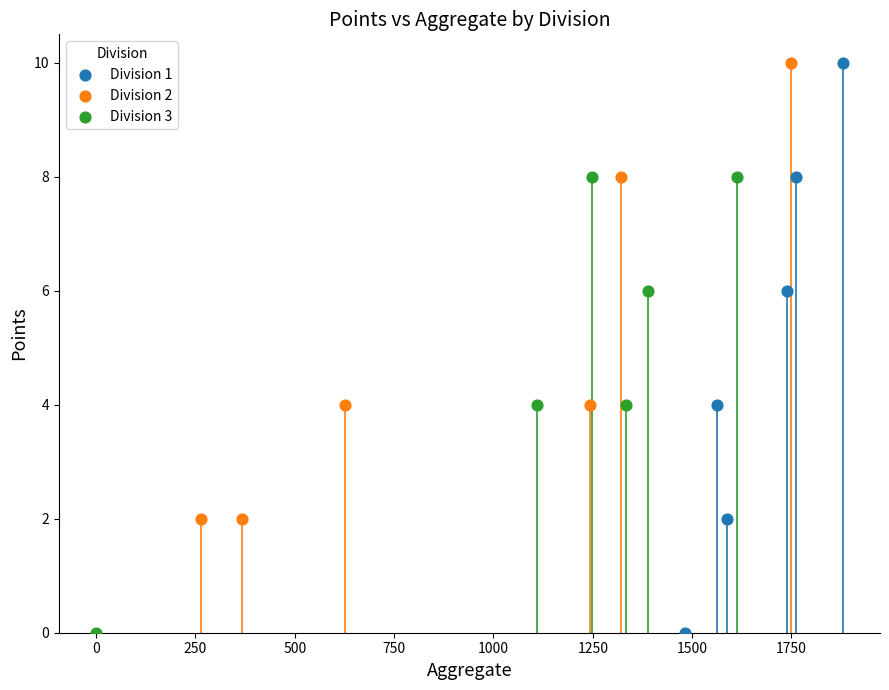

Which series has the largest Y range (max minus min)?

Division 1